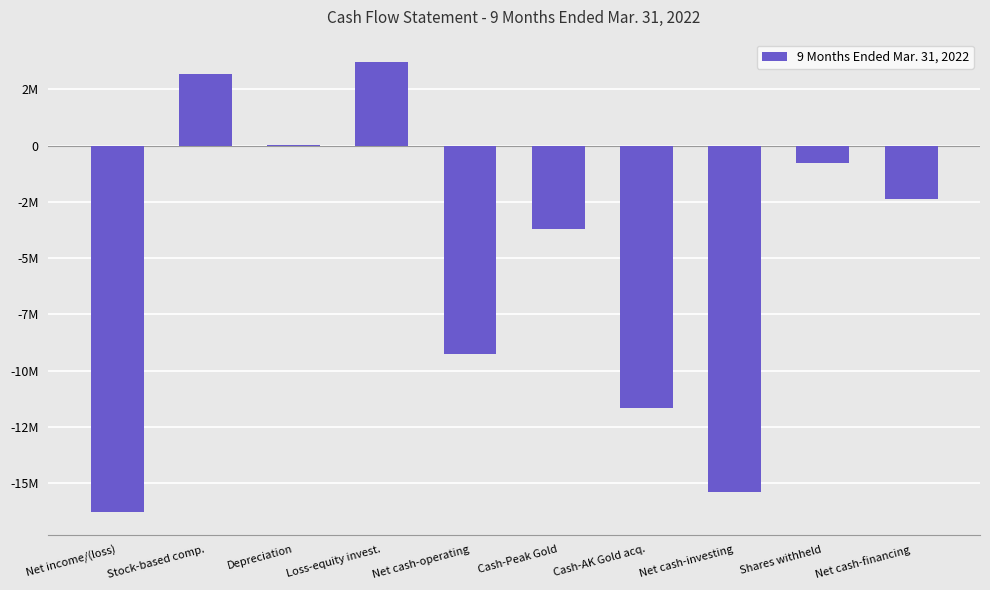

List the labels in order of value, smallest first.

Net income/(loss), Net cash-investing, Cash-AK Gold acq., Net cash-operating, Cash-Peak Gold, Net cash-financing, Shares withheld, Depreciation, Stock-based comp., Loss-equity invest.